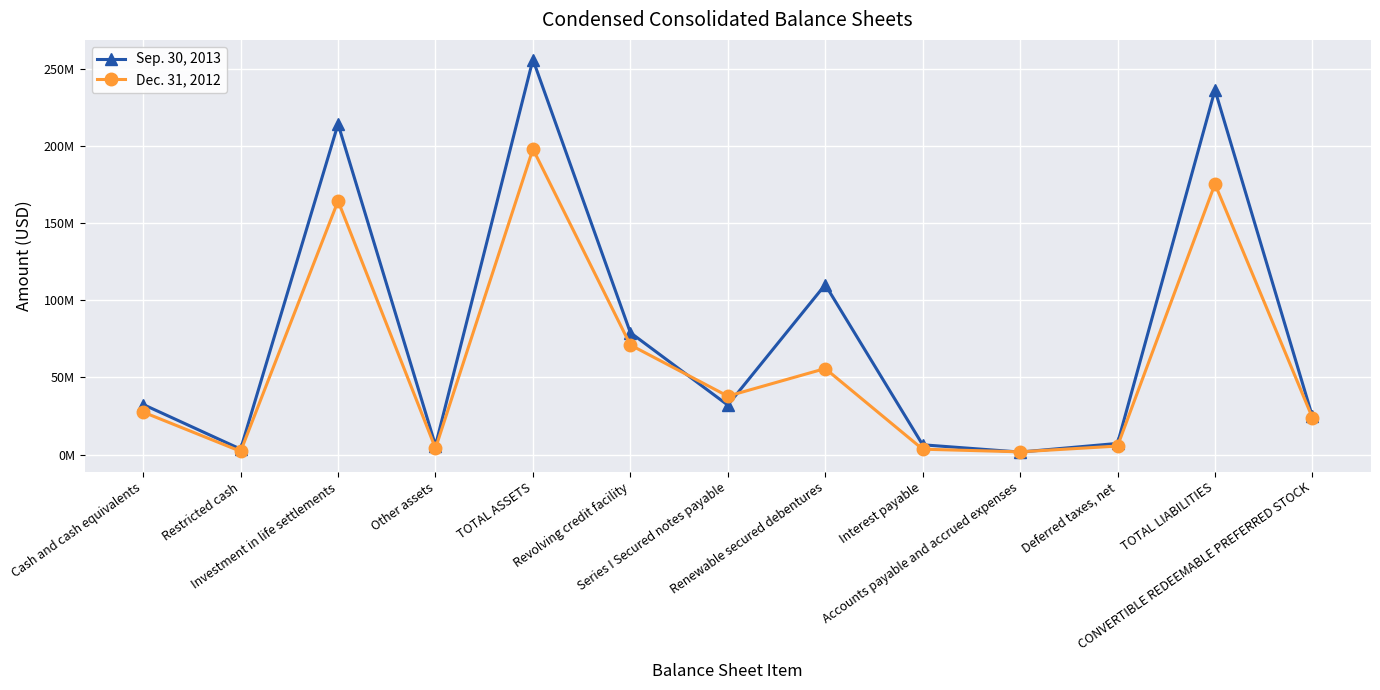

Is this an area chart (filled region under the line)?

No